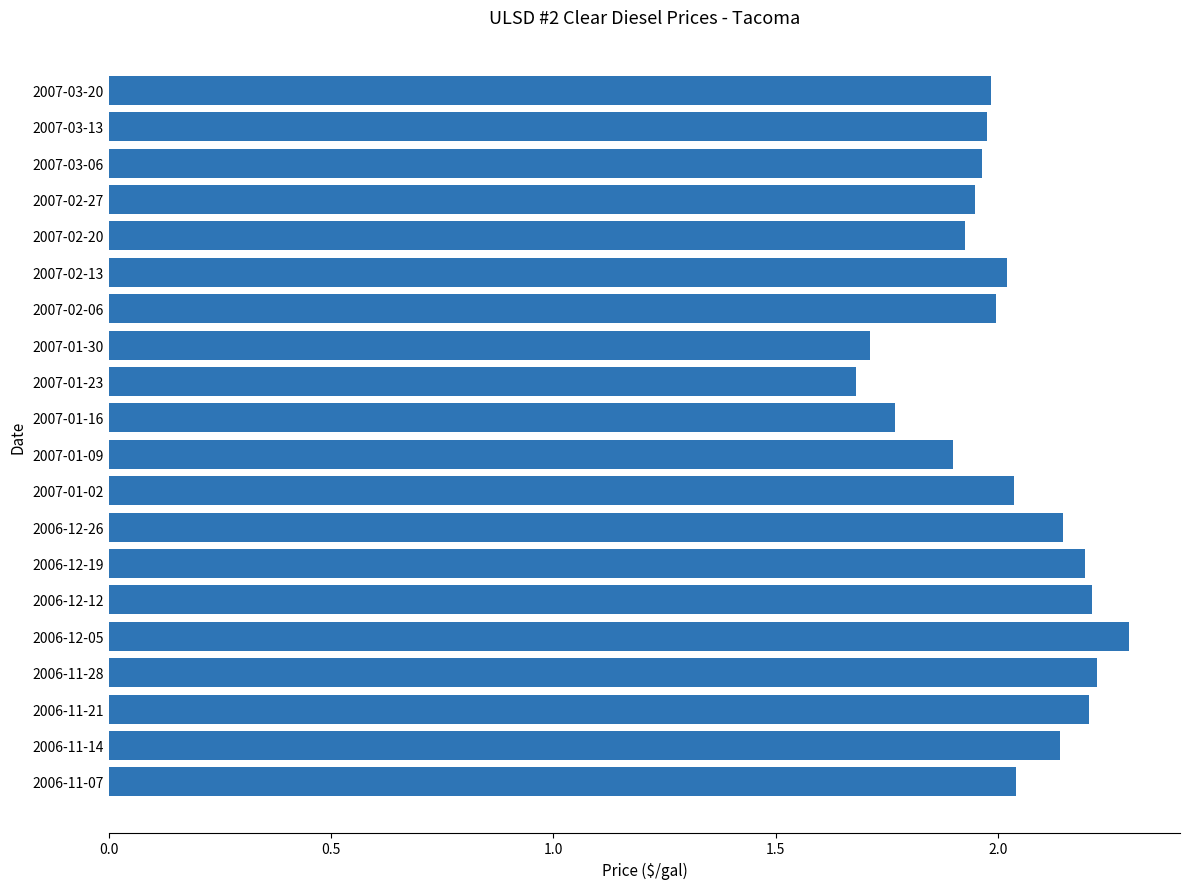

Approximately how many times larger is the value at 2006-12-19 compared to 2007-02-20?

1.1